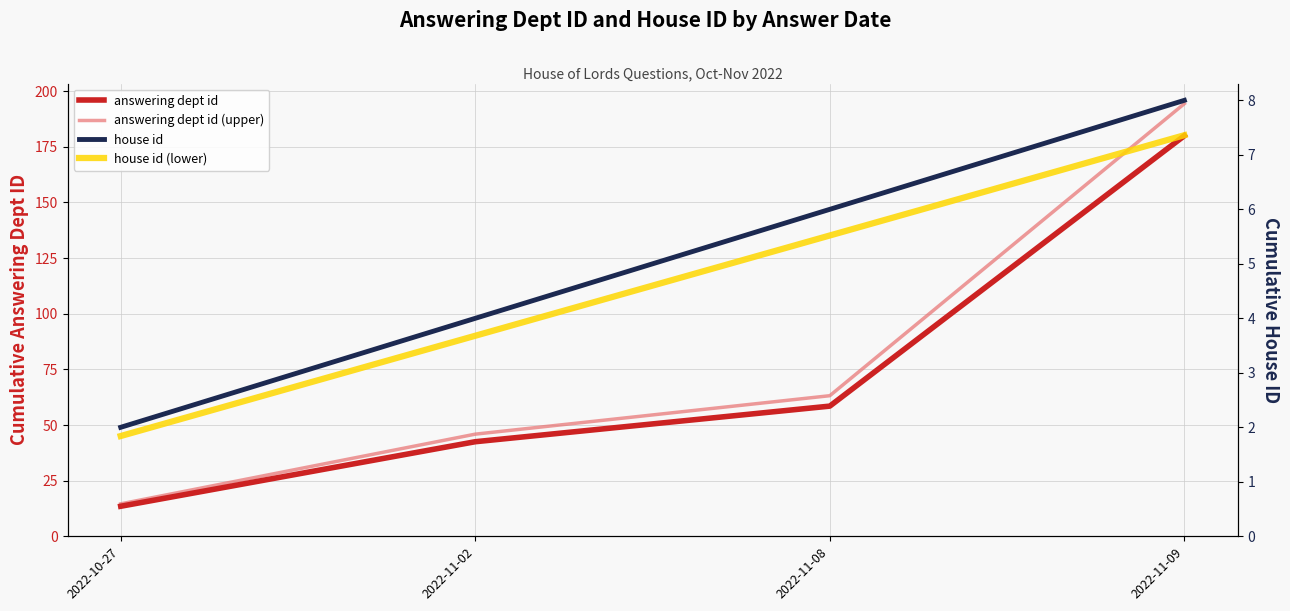

At which category is the sum across all series the highest?

2022-11-09